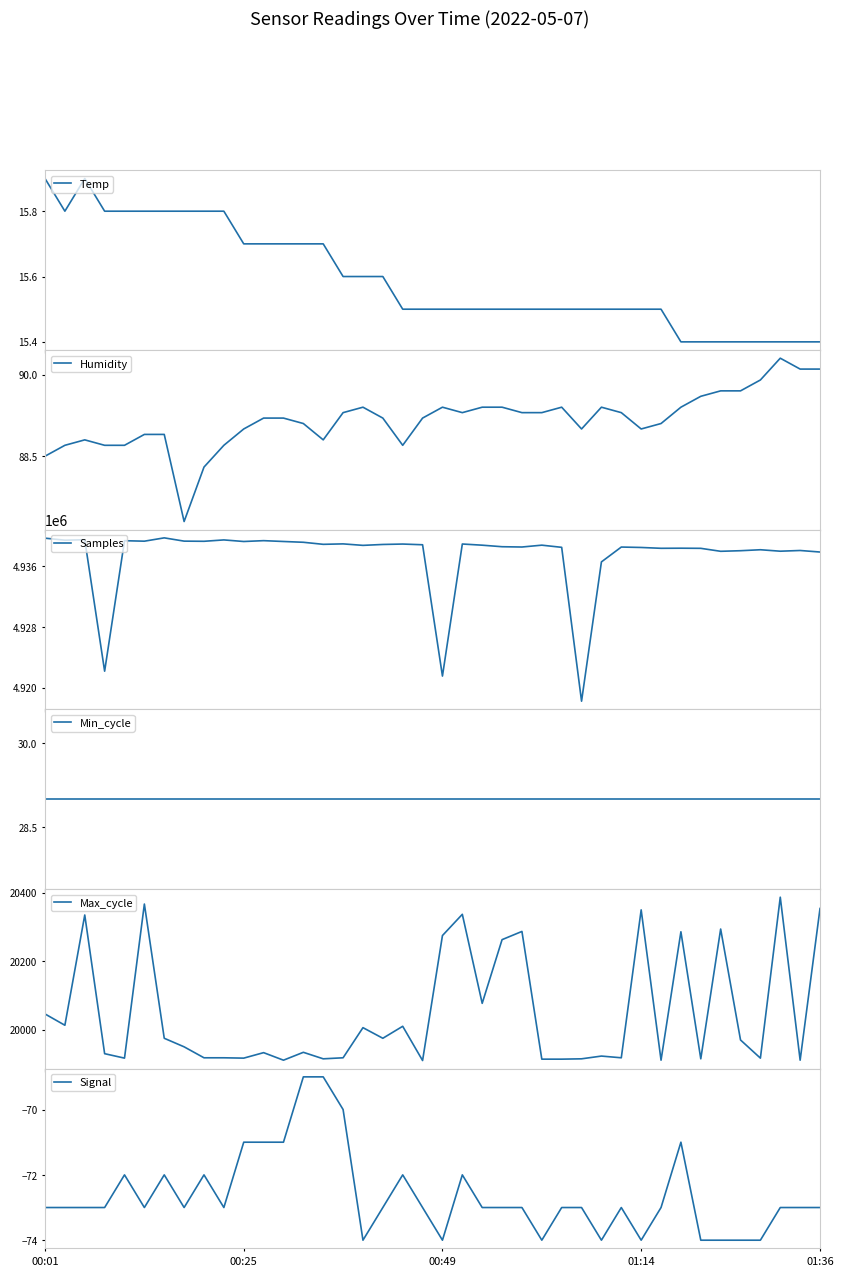

How many lines are shown in the chart?

6